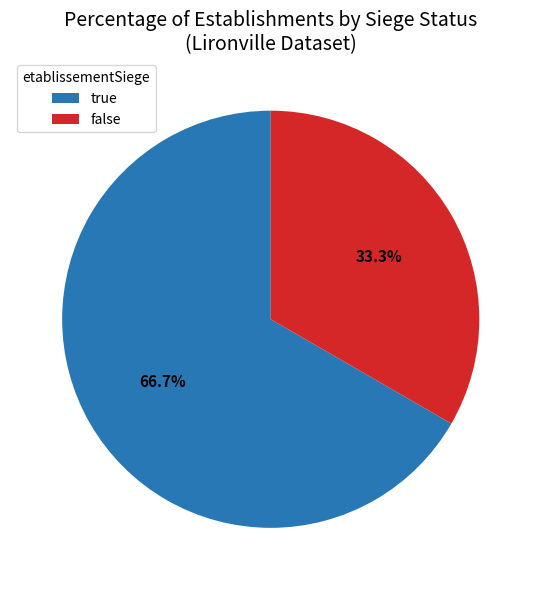

What is the ratio of the value at true to the value at false?

2.0